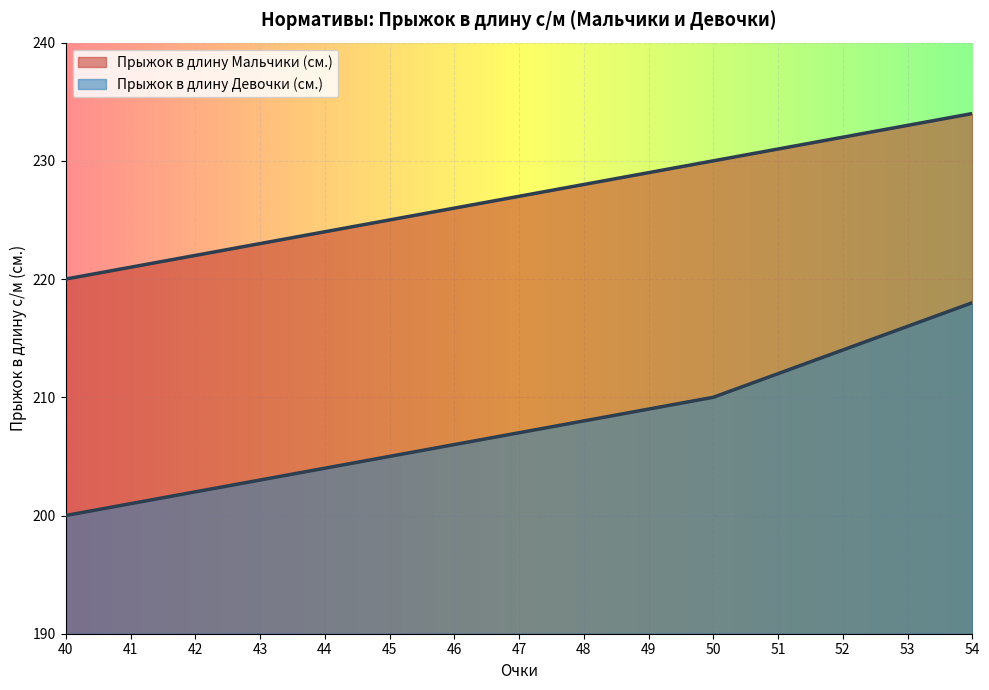

Reading left to right, extract all data points from this chart.

Бег 1000 м Мальчики (мин.): 40=220	41=221	42=222	43=223	44=224	45=225	46=226	47=227	48=228	49=229	50=230	51=231	52=232	53=233	54=234
Прыжок в длину Мальчики (см.): 40=200	41=201	42=202	43=203	44=204	45=205	46=206	47=207	48=208	49=209	50=210	51=212	52=214	53=216	54=218